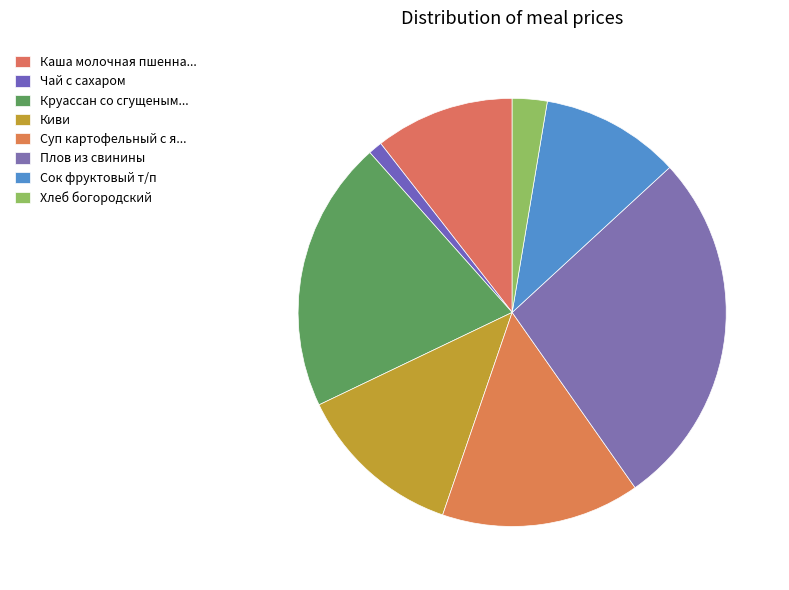

How many slices are in this pie chart?

8